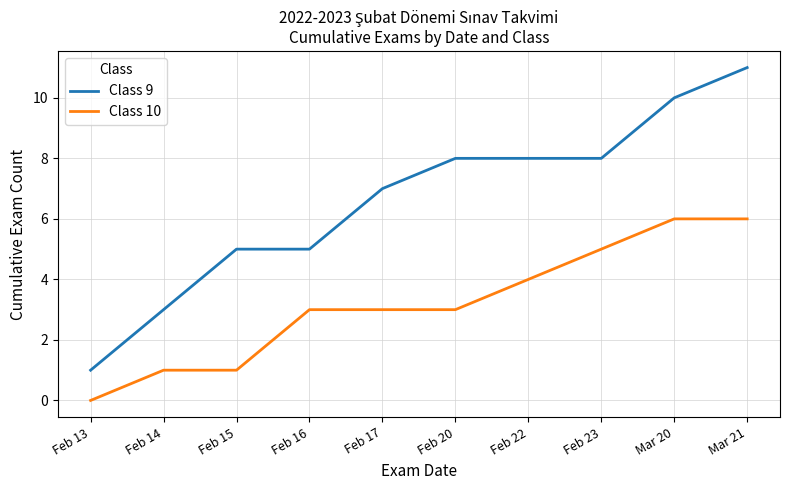

What is the spread (max minus min) of values at Mar 20?

4